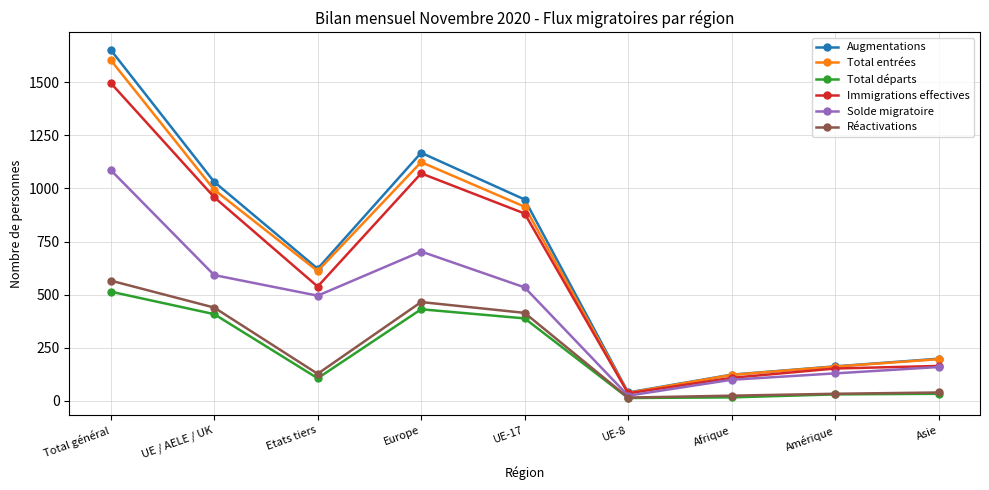

At which category is the sum across all series the highest?

Total général